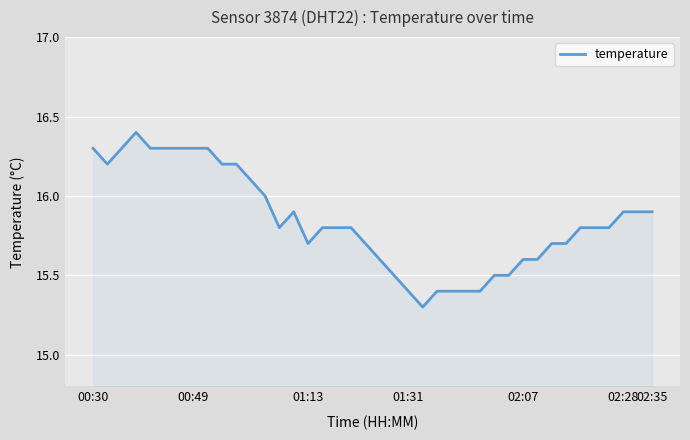

What is the difference between the maximum and minimum values?

1.1